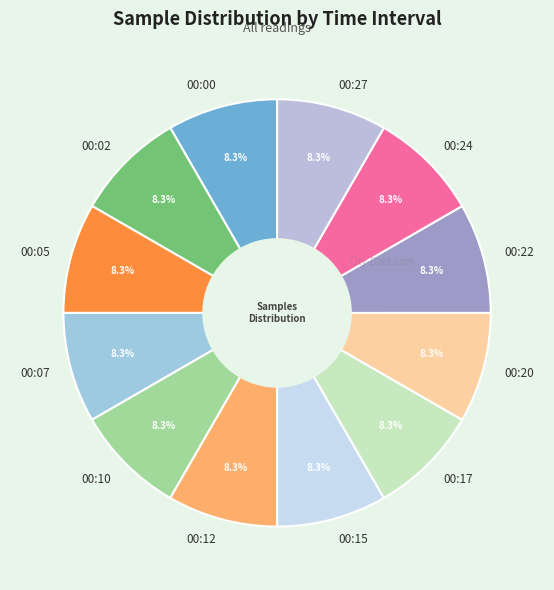

What percentage is NOT represented by 00:17?

91.7%